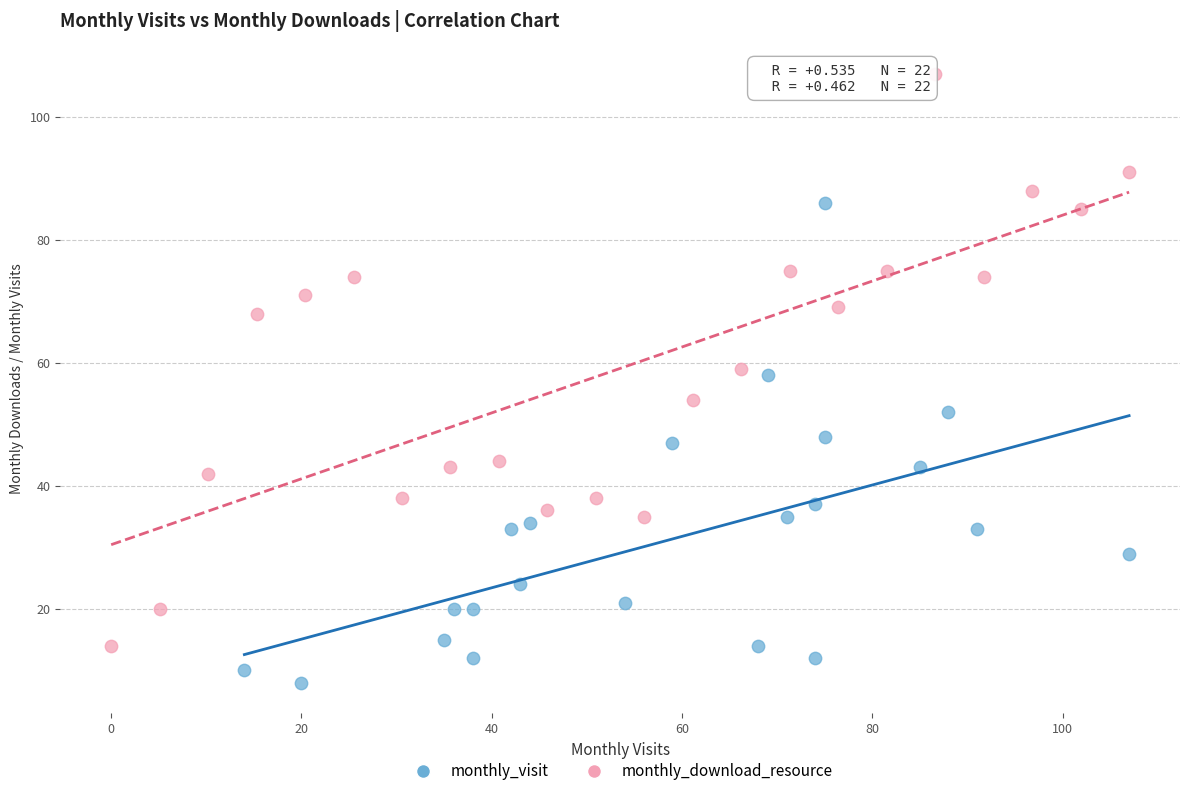

Which series has the widest spread of Y values?

monthly_download_resource